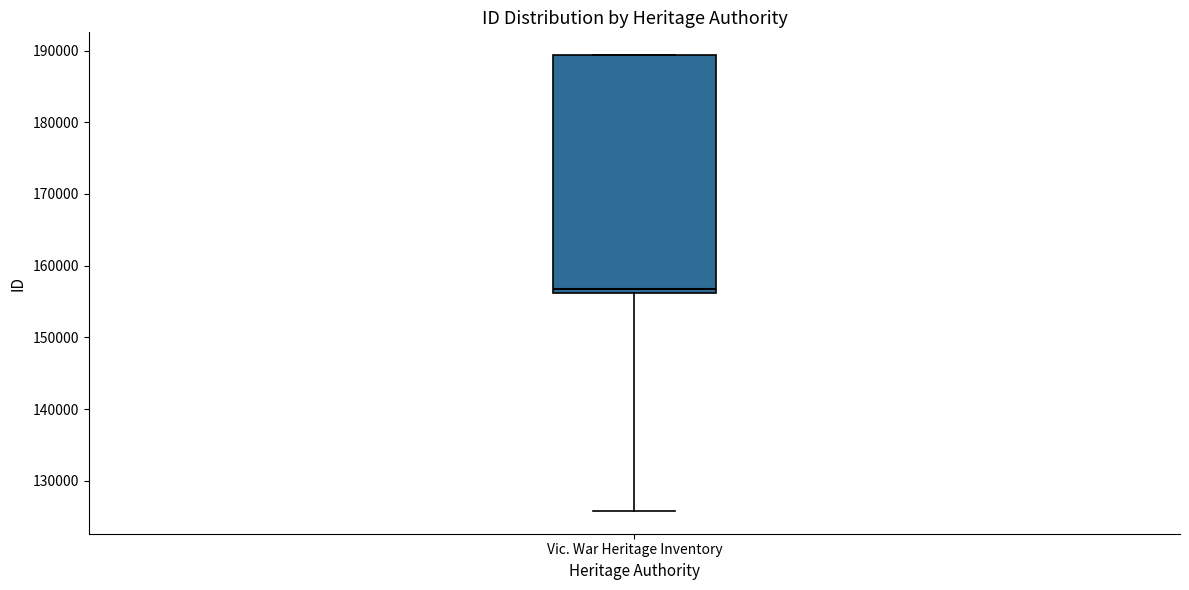

Read this box plot against the y-axis: the position of the median line, the range covered by the box, and the ends of both whiskers. The values are not printed on the chart, so give them approximately, as read against the axis.

median 157000, box 156000 to 189000, whiskers 126000 to 189000